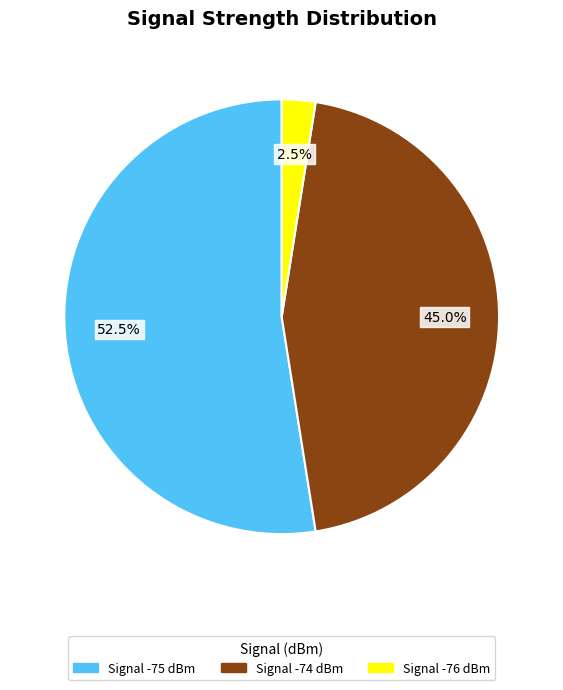

Is there any slice that represents more than half of the pie?

Yes